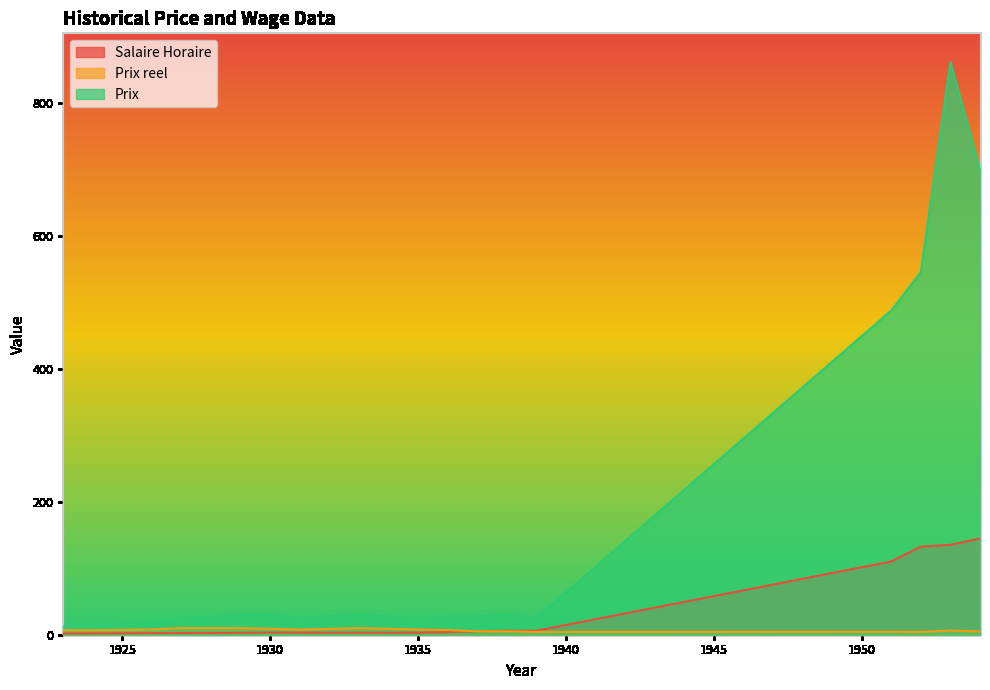

List the series in order of their overall mean, highest first.

Prix, Salaire Horaire, Prix reel